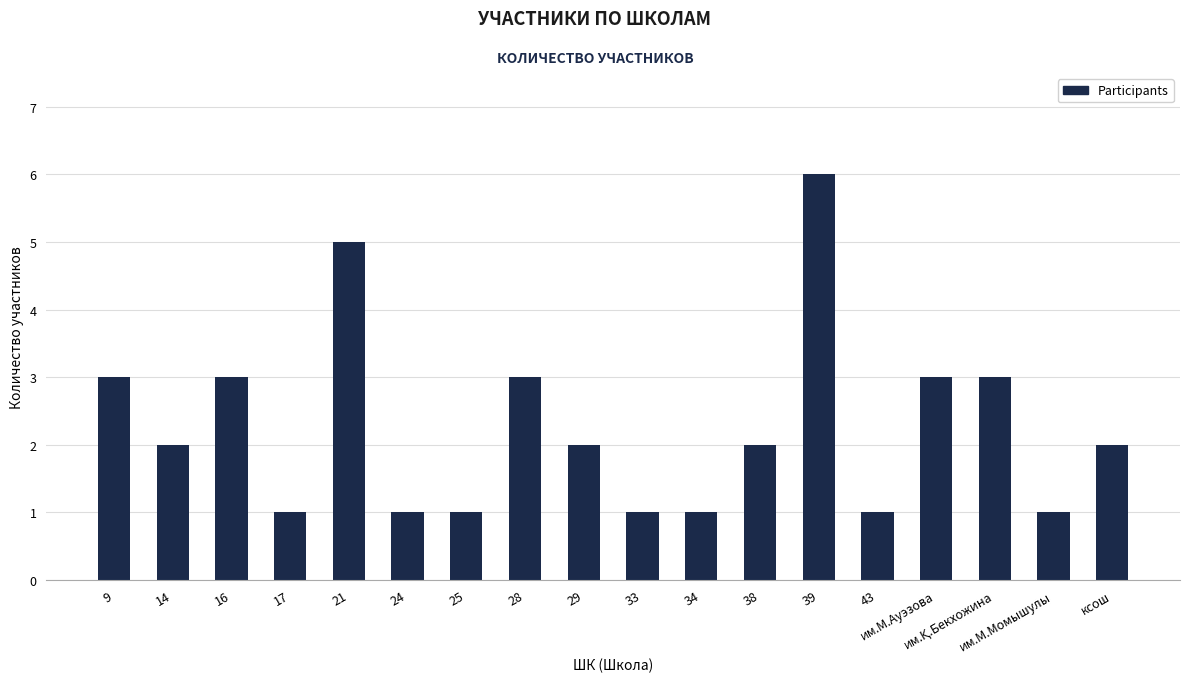

Is it true that the value at 14 is 1?

False